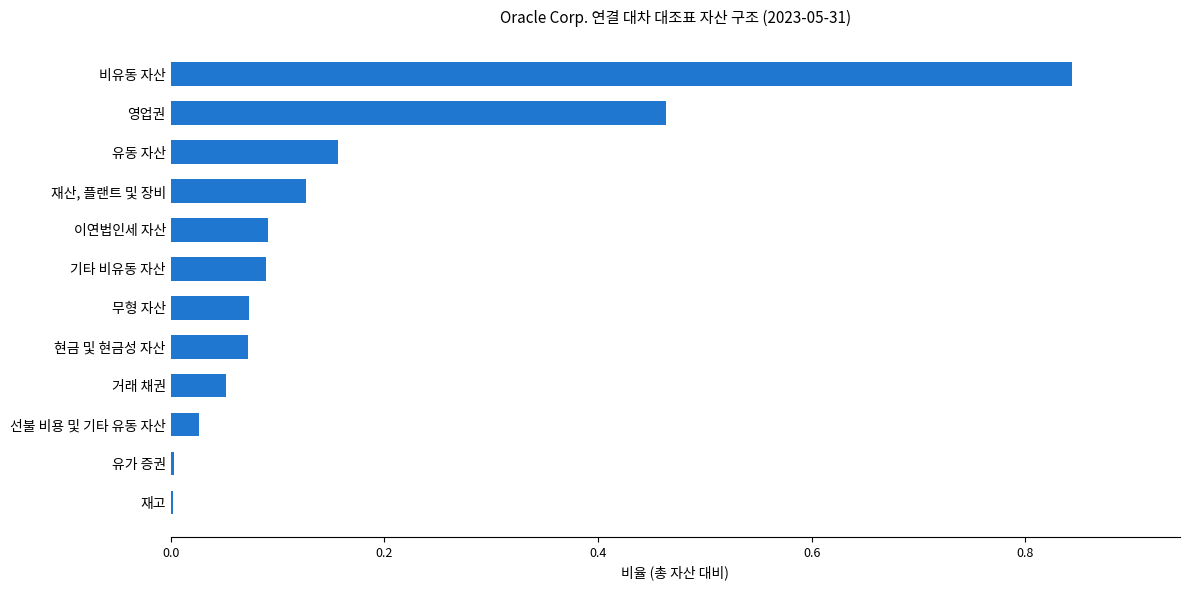

What is the sum of all values?

2.0